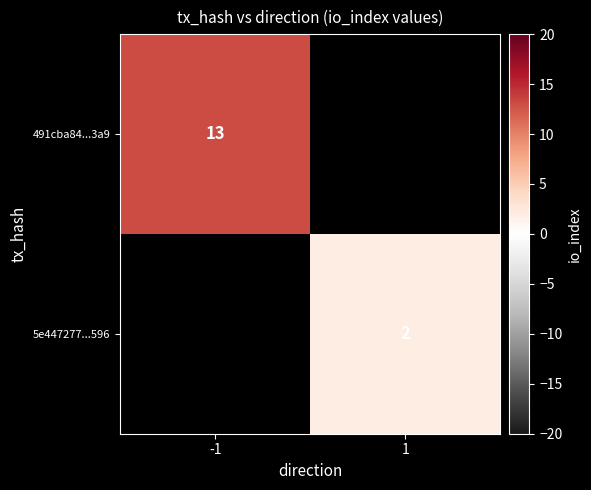

The 491cba84...3a9 series shows 13 at -1. True or false?

True